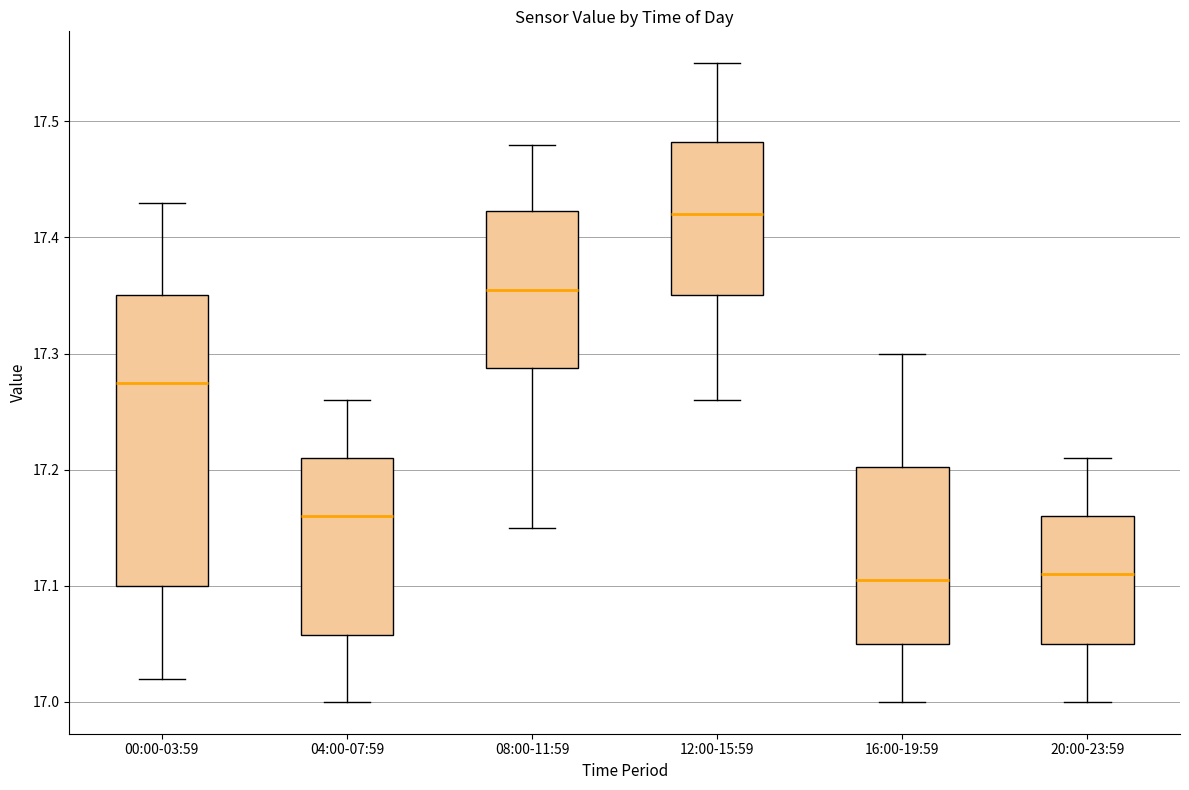

Reading left to right, read every box against the y-axis: the position of its median line, the range the box covers, and the ends of its whiskers. The values are not printed on the chart, so give them approximately, as read against the axis.

00:00-03:59: median 17.28, box 17.10 to 17.35, whiskers 17.02 to 17.43
04:00-07:59: median 17.16, box 17.06 to 17.21, whiskers 17.00 to 17.26
08:00-11:59: median 17.36, box 17.29 to 17.42, whiskers 17.15 to 17.48
12:00-15:59: median 17.42, box 17.35 to 17.48, whiskers 17.26 to 17.55
16:00-19:59: median 17.11, box 17.05 to 17.20, whiskers 17.00 to 17.30
20:00-23:59: median 17.11, box 17.05 to 17.16, whiskers 17.00 to 17.21